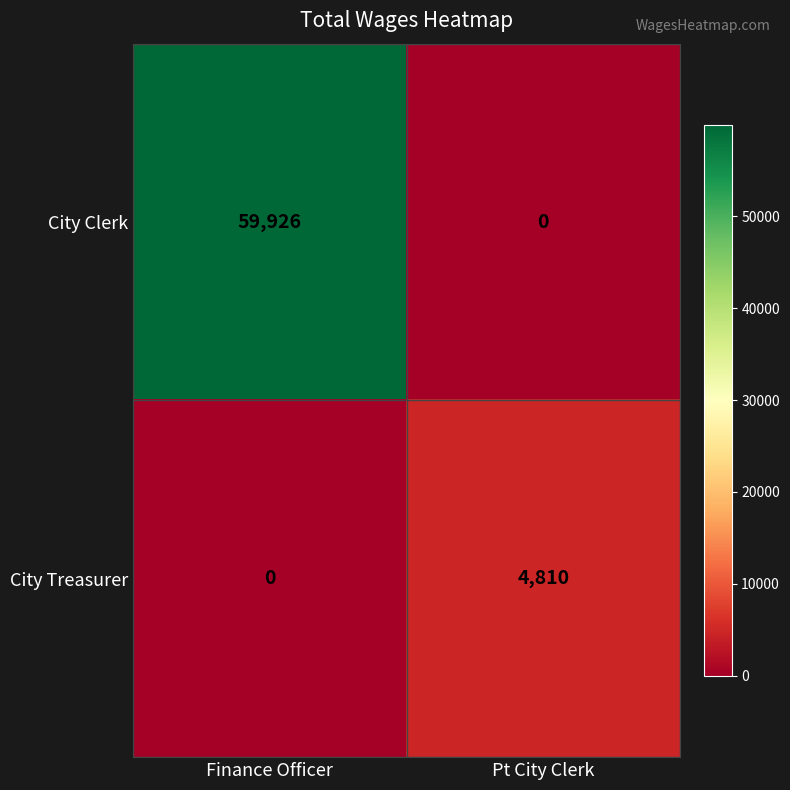

Which series has the largest total across all categories?

City Clerk